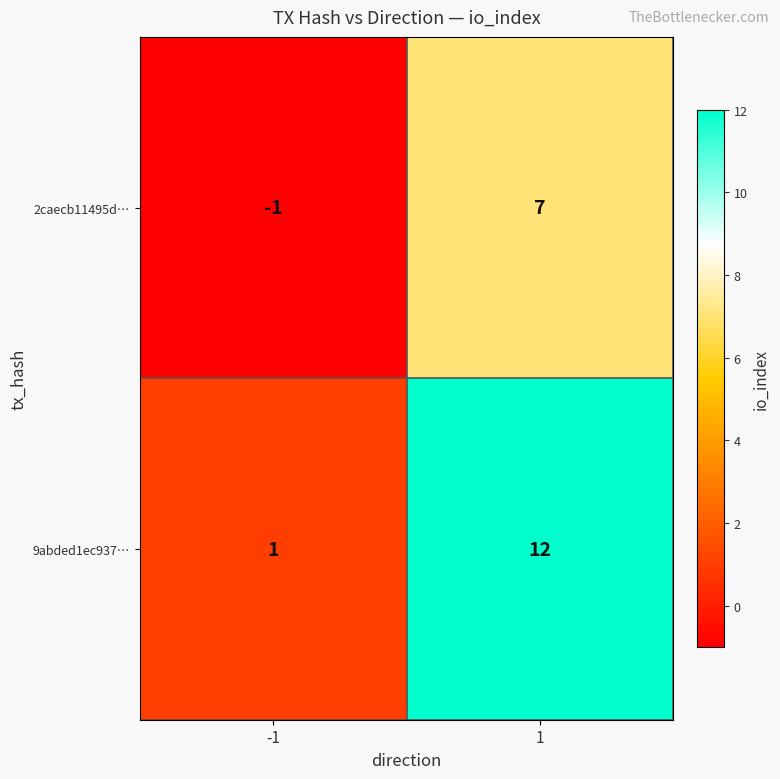

What is the sum of the 9abded1ec937… values at -1 and 1?

13